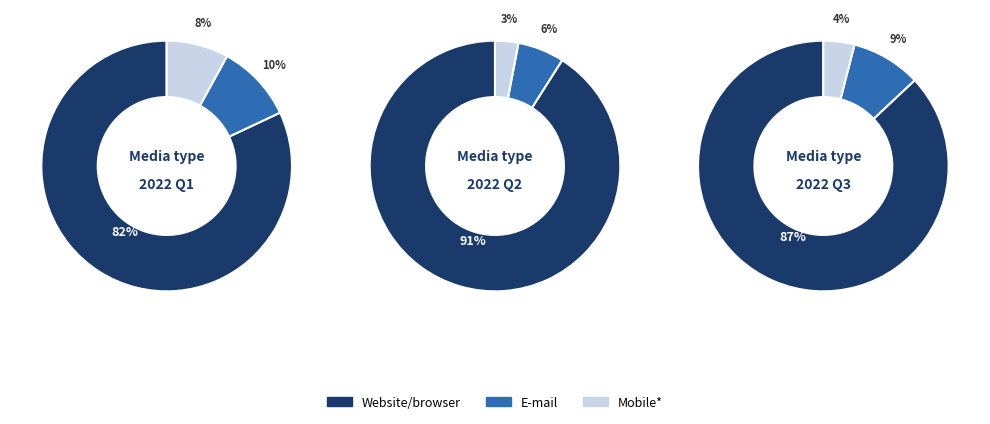

True or false: 6 accounts for 1% of the total.

False